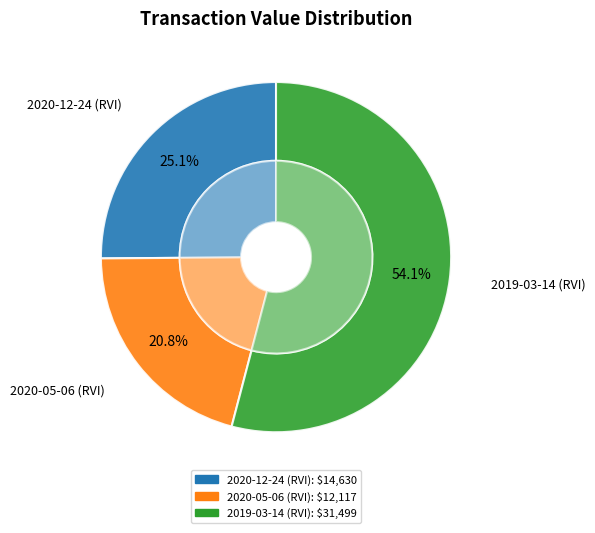

To the nearest percent, what is the combined percentage of 2020-12-24 (RVI) and 2019-03-14 (RVI)?

79%